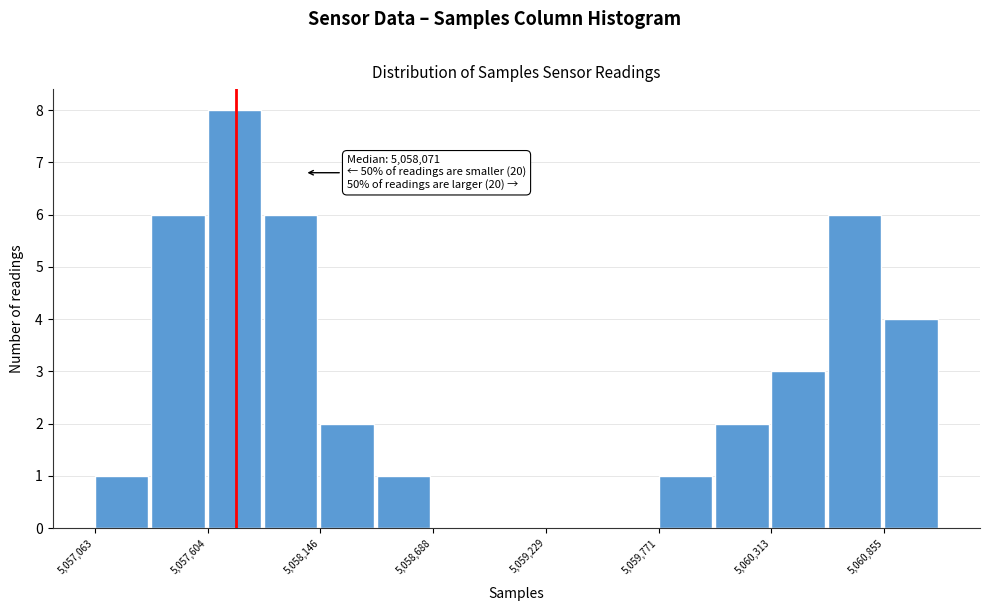

Read against the x-axis, roughly where is the centre of the tallest bar?

5057700